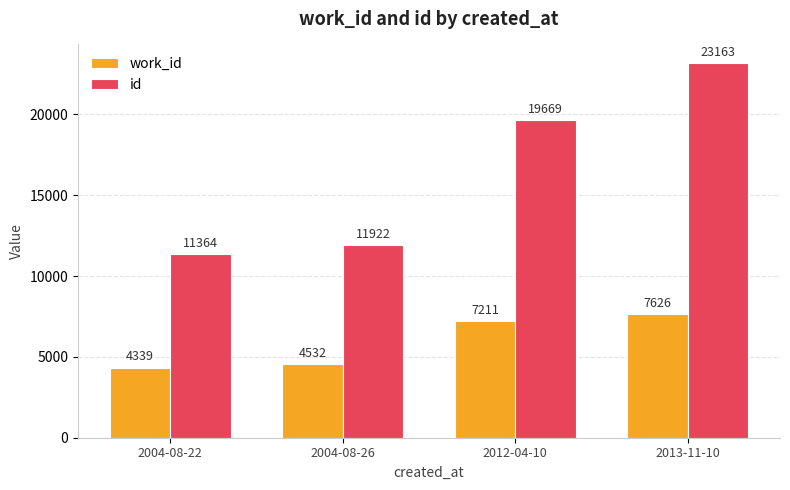

The id series shows 31084 at 2013-11-10. True or false?

False